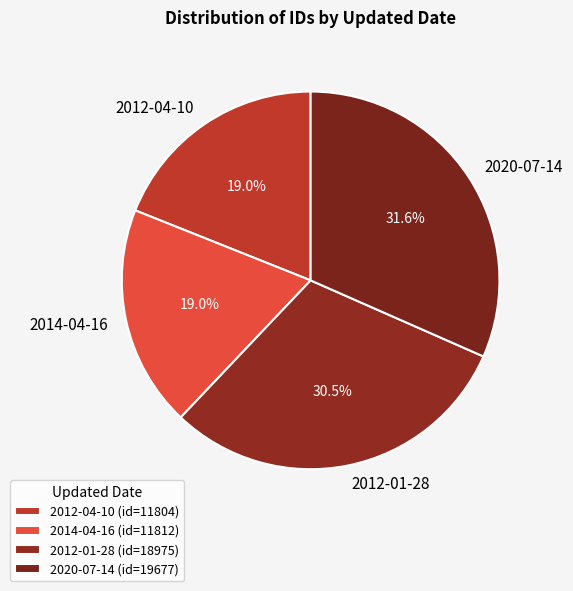

To the nearest percent, what is the difference between the largest and smallest slice percentages?

13%